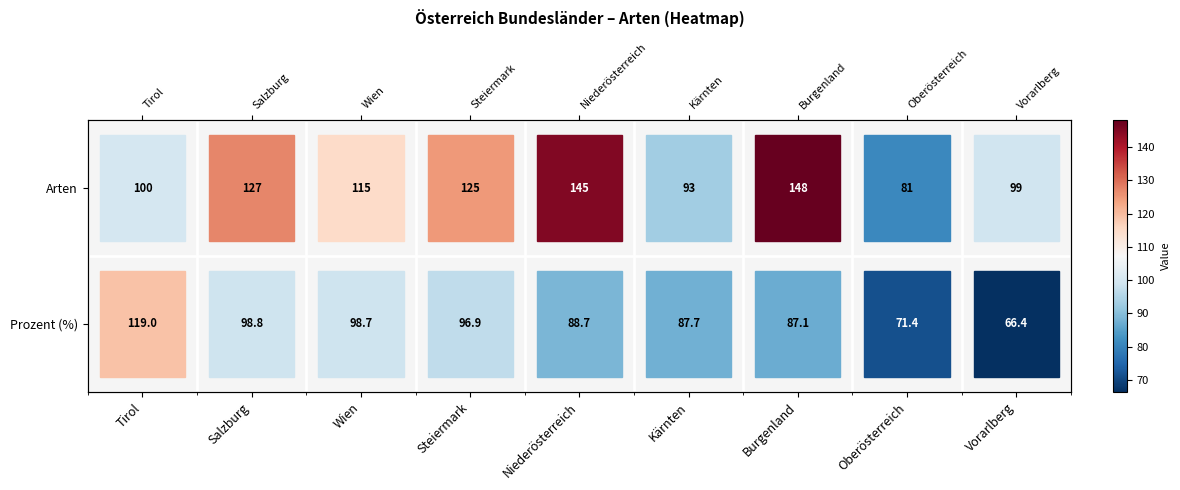

What is the difference between the Prozent (%) values at Burgenland and Salzburg?

11.8